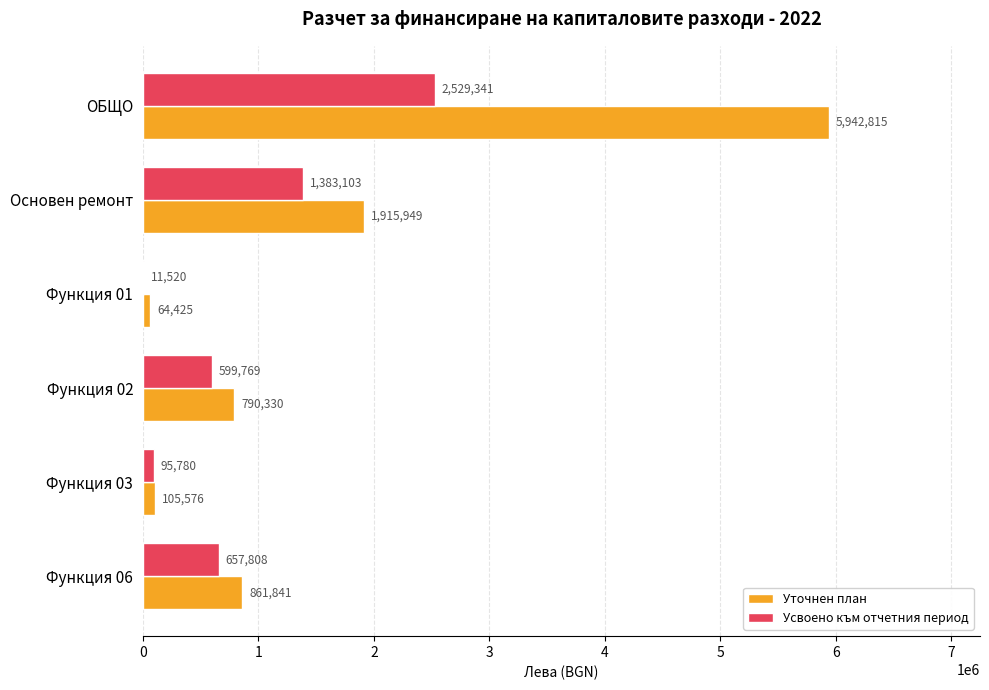

Which series changed the most between Основен ремонт and Функция 03?

Уточнен план